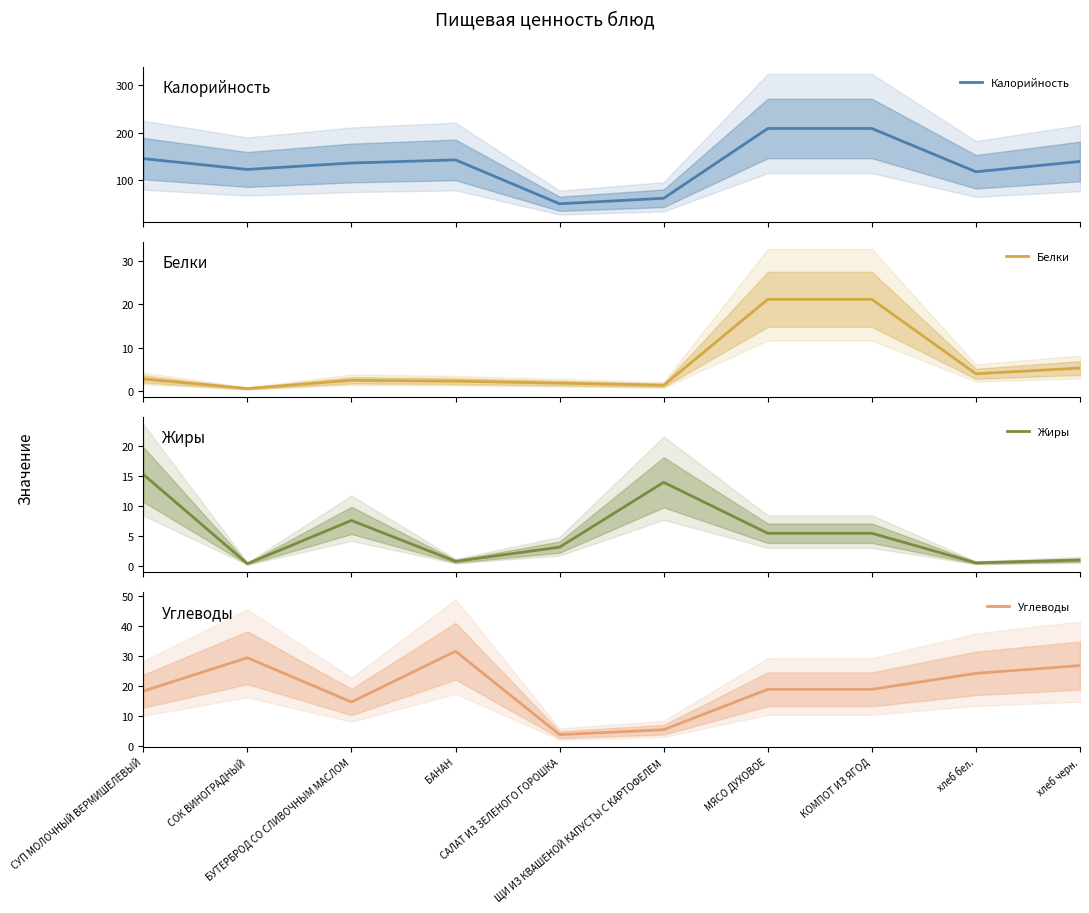

Reading left to right, transcribe all the data shown in this chart.

Калорийность: СУП МОЛОЧНЫЙ ВЕРМИШЕЛЕВЫЙ=145.2	СОК ВИНОГРАДНЫЙ=122.4	БУТЕРБРОД СО СЛИВОЧНЫМ МАСЛОМ=136.0	БАНАН=142.5	САЛАТ ИЗ ЗЕЛЕНОГО ГОРОШКА=50.2	ЩИ ИЗ КВАШЕНОЙ КАПУСТЫ С КАРТОФЕЛЕМ=61.8	МЯСО ДУХОВОЕ=208.6	КОМПОТ ИЗ ЯГОД=208.6	хлеб бел.=117.5	хлеб черн.=139.2
Белки: СУП МОЛОЧНЫЙ ВЕРМИШЕЛЕВЫЙ=2.8	СОК ВИНОГРАДНЫЙ=0.5	БУТЕРБРОД СО СЛИВОЧНЫМ МАСЛОМ=2.5	БАНАН=2.2	САЛАТ ИЗ ЗЕЛЕНОГО ГОРОШКА=1.8	ЩИ ИЗ КВАШЕНОЙ КАПУСТЫ С КАРТОФЕЛЕМ=1.3	МЯСО ДУХОВОЕ=21.2	КОМПОТ ИЗ ЯГОД=21.2	хлеб бел.=4.0	хлеб черн.=5.3
Жиры: СУП МОЛОЧНЫЙ ВЕРМИШЕЛЕВЫЙ=15.2	СОК ВИНОГРАДНЫЙ=0.4	БУТЕРБРОД СО СЛИВОЧНЫМ МАСЛОМ=7.5	БАНАН=0.8	САЛАТ ИЗ ЗЕЛЕНОГО ГОРОШКА=3.1	ЩИ ИЗ КВАШЕНОЙ КАПУСТЫ С КАРТОФЕЛЕМ=13.9	МЯСО ДУХОВОЕ=5.4	КОМПОТ ИЗ ЯГОД=5.4	хлеб бел.=0.5	хлеб черн.=1.0
Углеводы: СУП МОЛОЧНЫЙ ВЕРМИШЕЛЕВЫЙ=18.2	СОК ВИНОГРАДНЫЙ=29.3	БУТЕРБРОД СО СЛИВОЧНЫМ МАСЛОМ=14.6	БАНАН=31.5	САЛАТ ИЗ ЗЕЛЕНОГО ГОРОШКА=3.8	ЩИ ИЗ КВАШЕНОЙ КАПУСТЫ С КАРТОФЕЛЕМ=5.4	МЯСО ДУХОВОЕ=18.8	КОМПОТ ИЗ ЯГОД=18.8	хлеб бел.=24.1	хлеб черн.=26.7